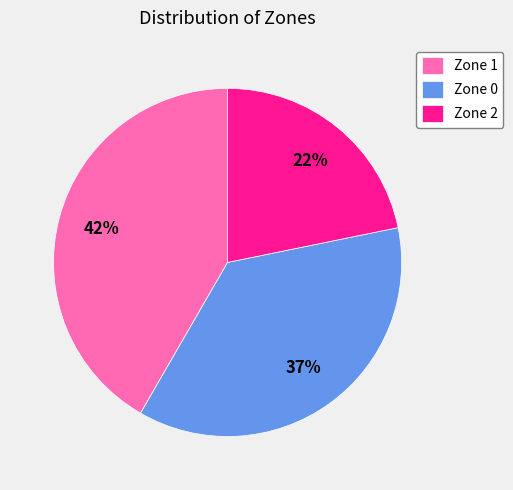

To the nearest percent, what is the average slice percentage?

33%